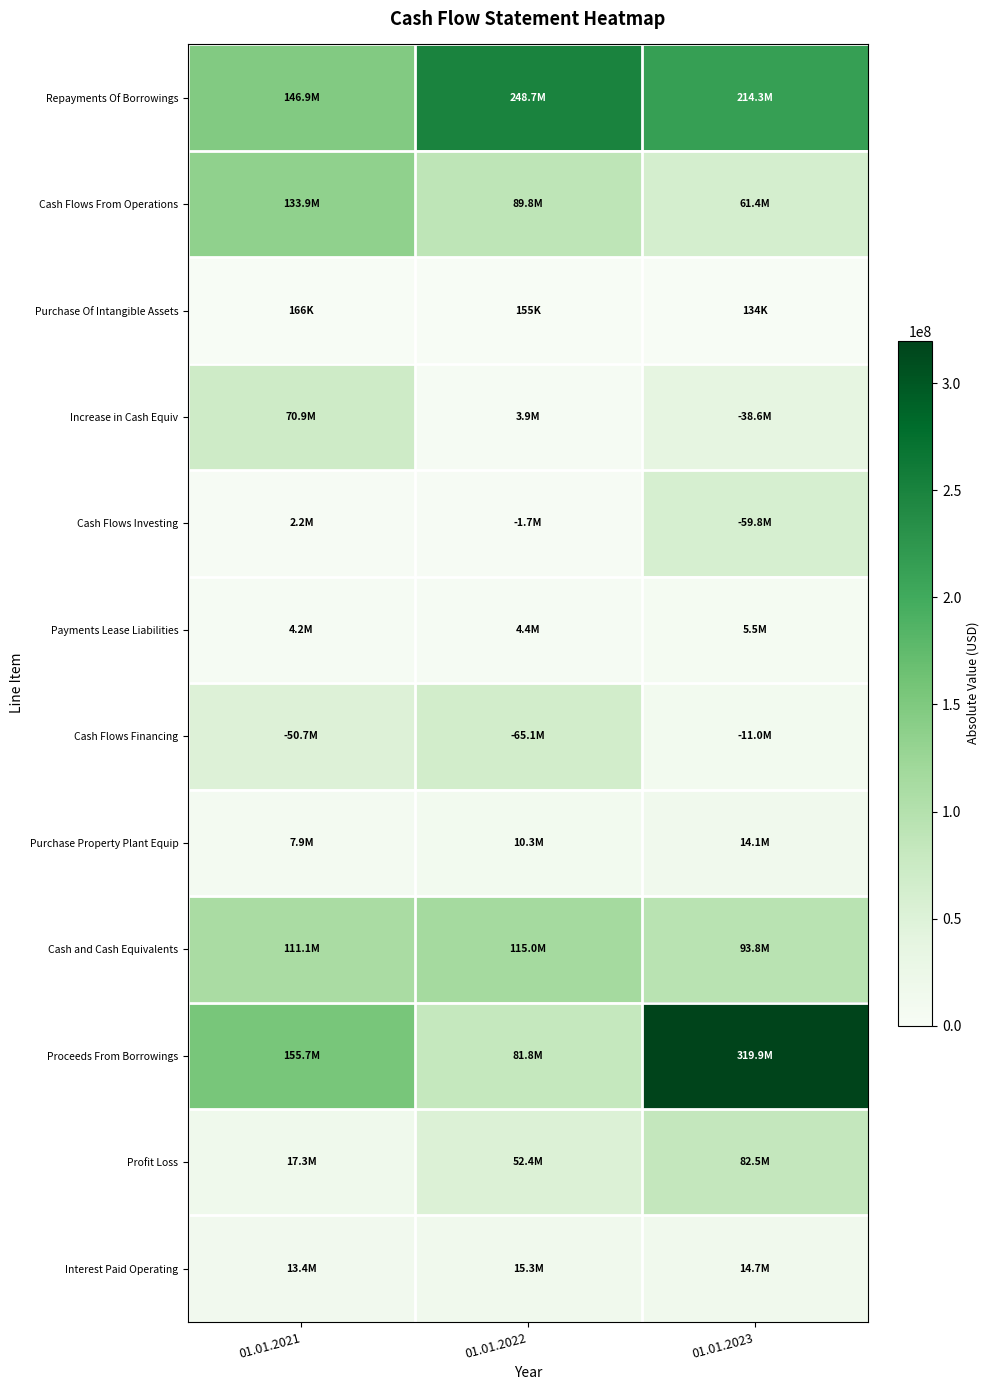

Count the number of categories in the chart.

3